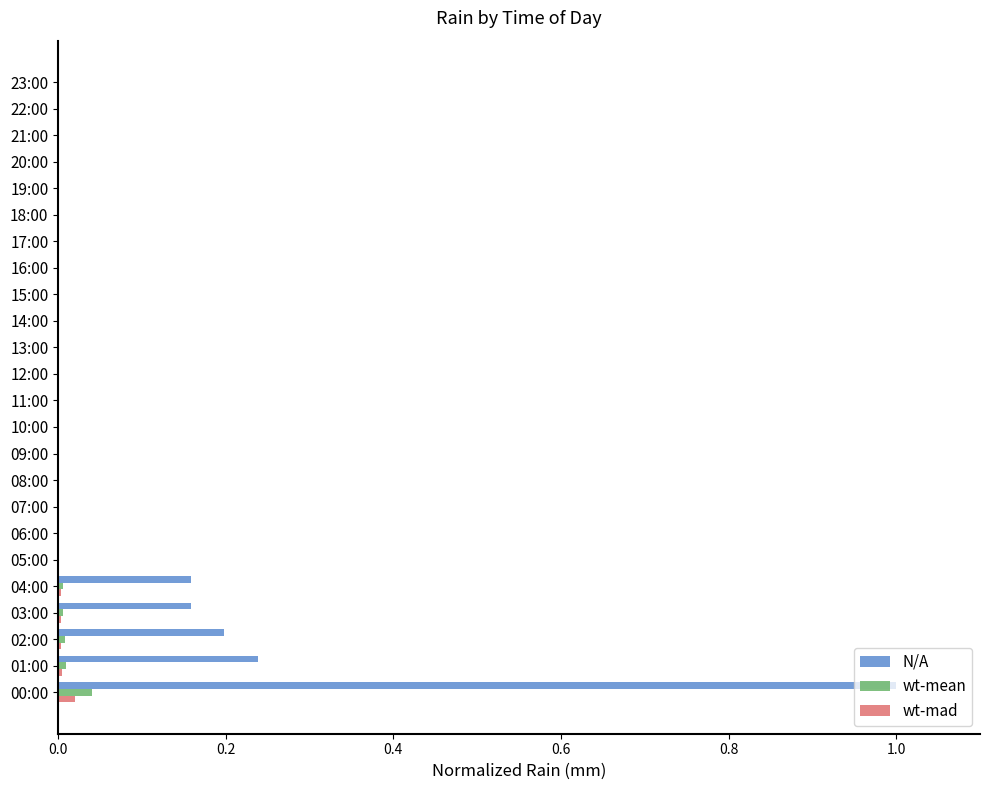

Which label corresponds to the largest value in the chart?

00:00